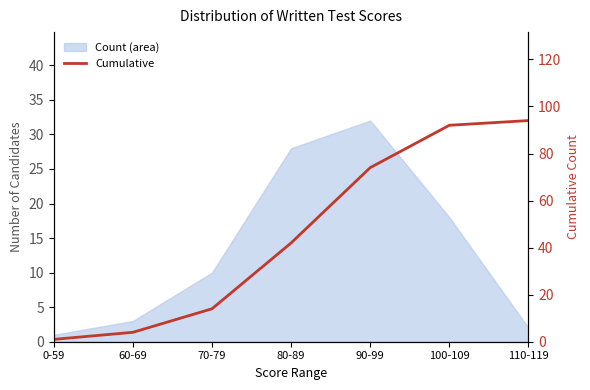

Where is the data nearest to the value 47?

80-89